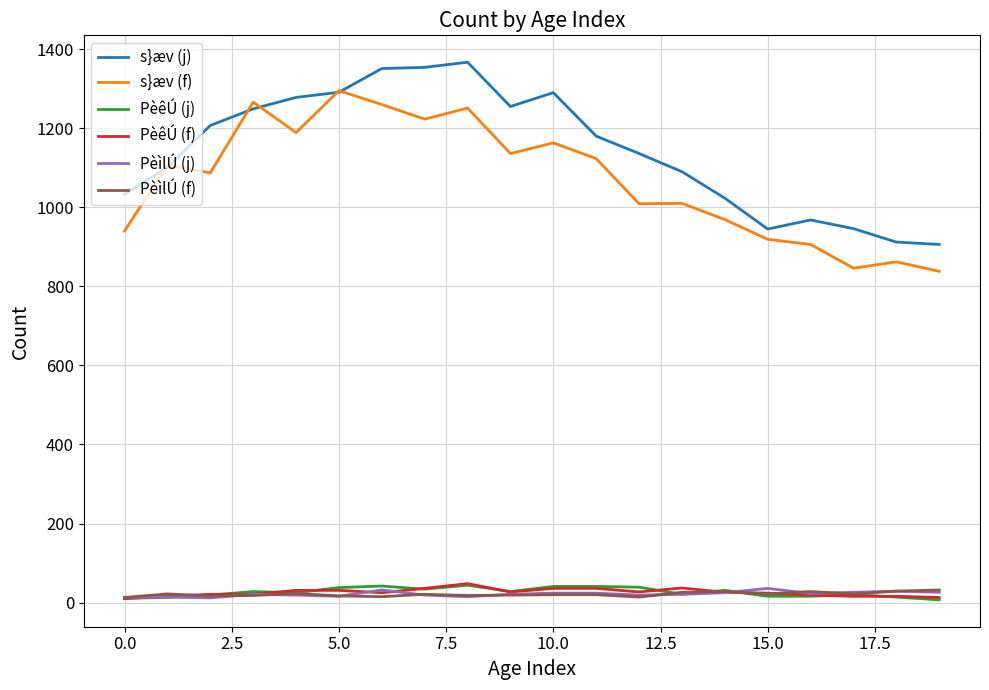

Which series has the largest total across all categories?

s}æv (j)